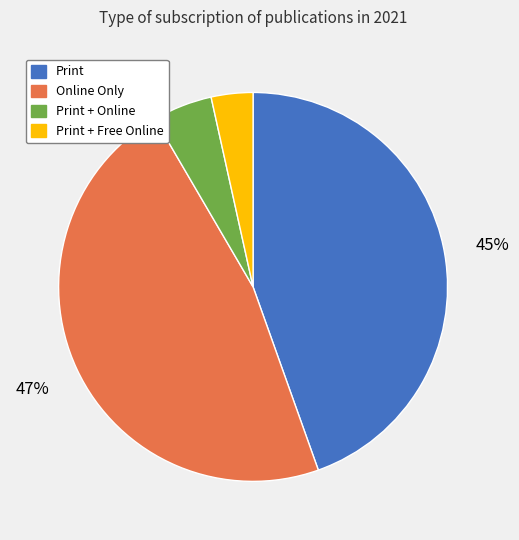

Do Print + Online and Print + Free Online together represent more than half of the pie?

No